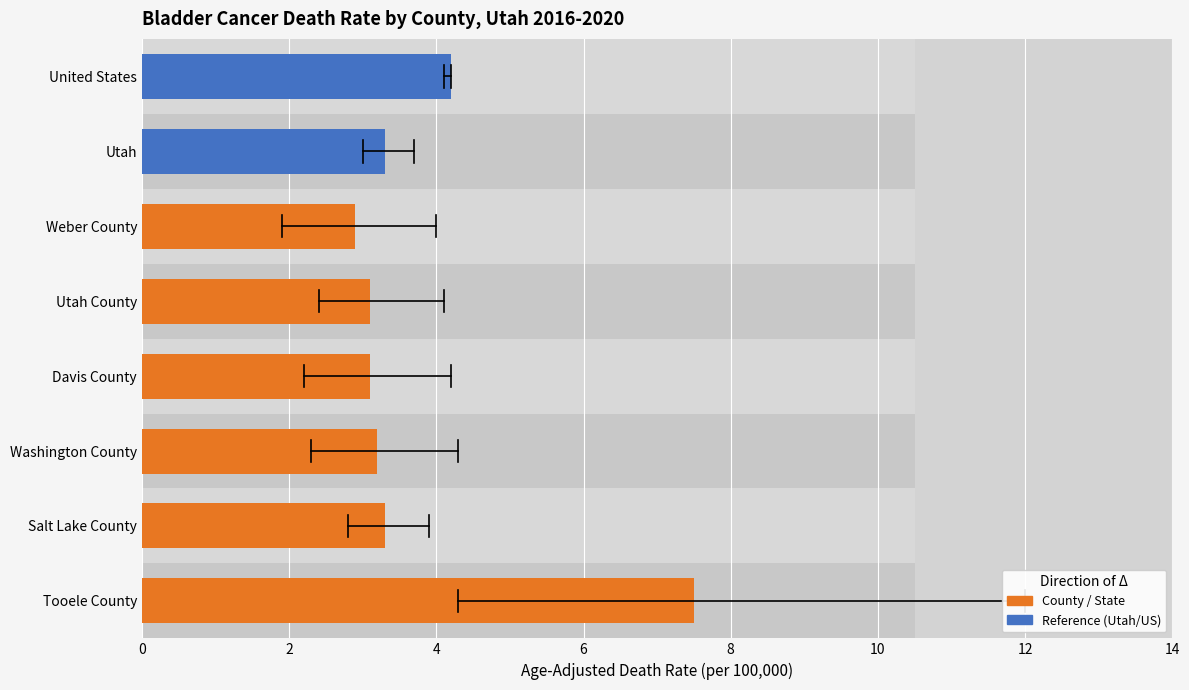

At which category does the chart reach its peak across all series?

Tooele County